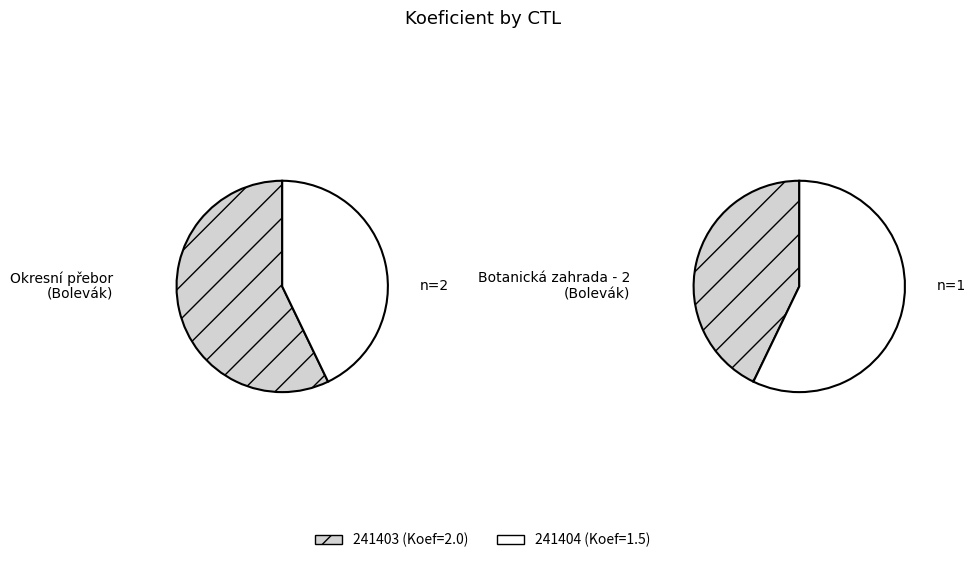

Which category has the biggest portion of the pie?

241403